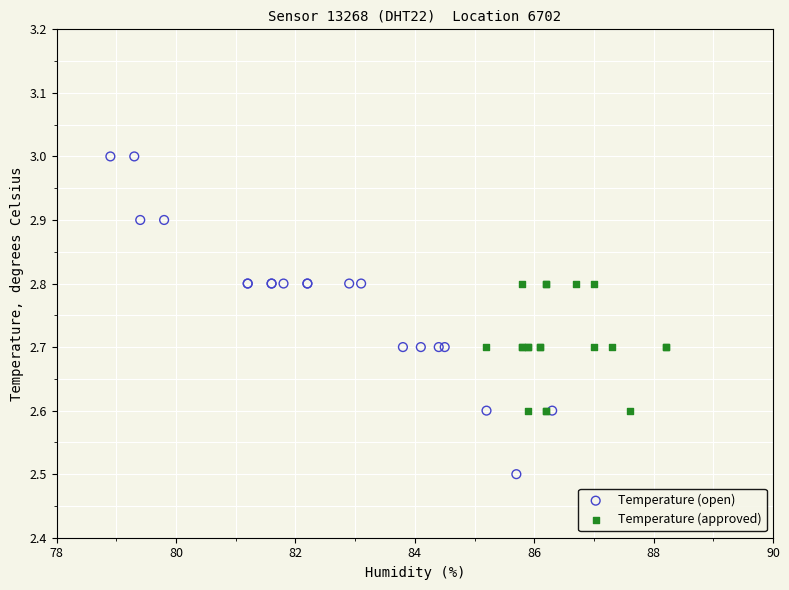

Which series has the largest Y range (max minus min)?

Temperature (open)